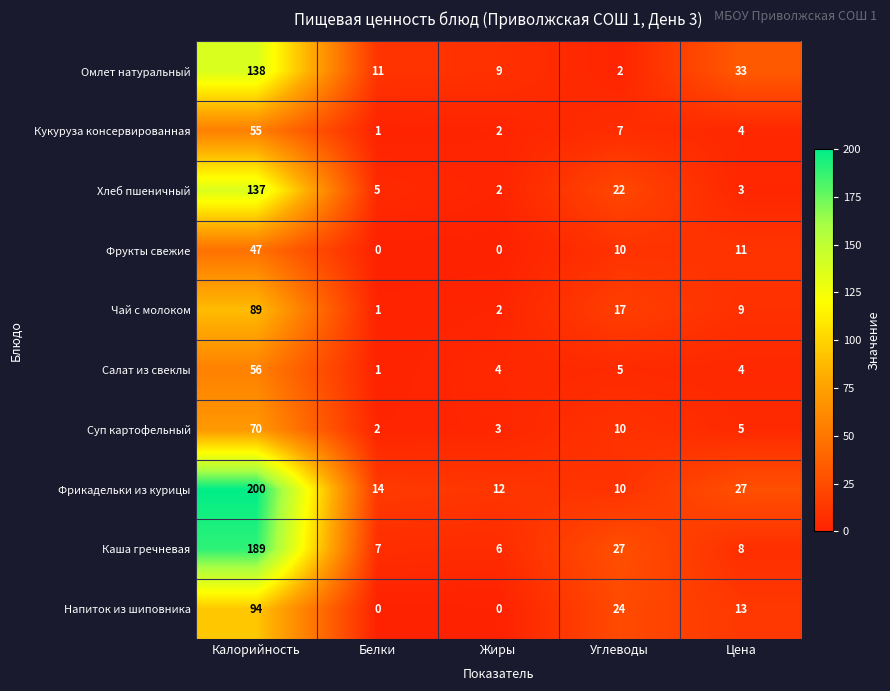

What is the total value across all series at Жиры?

40